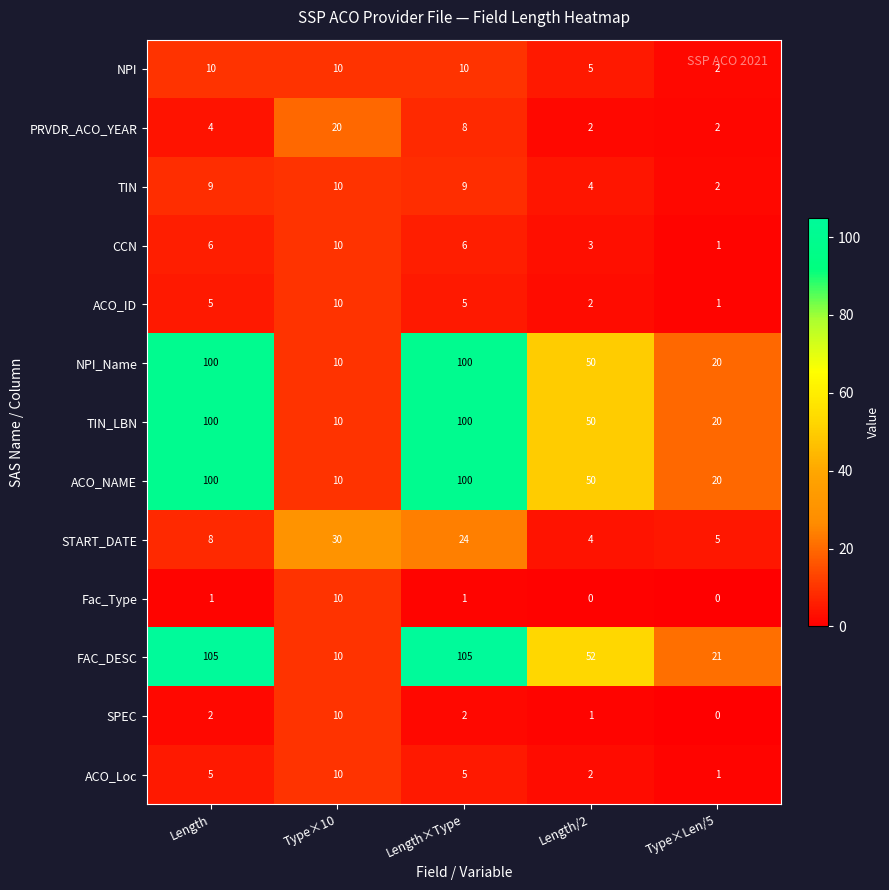

The value of SPEC at Length/2 is 0. True or false?

False